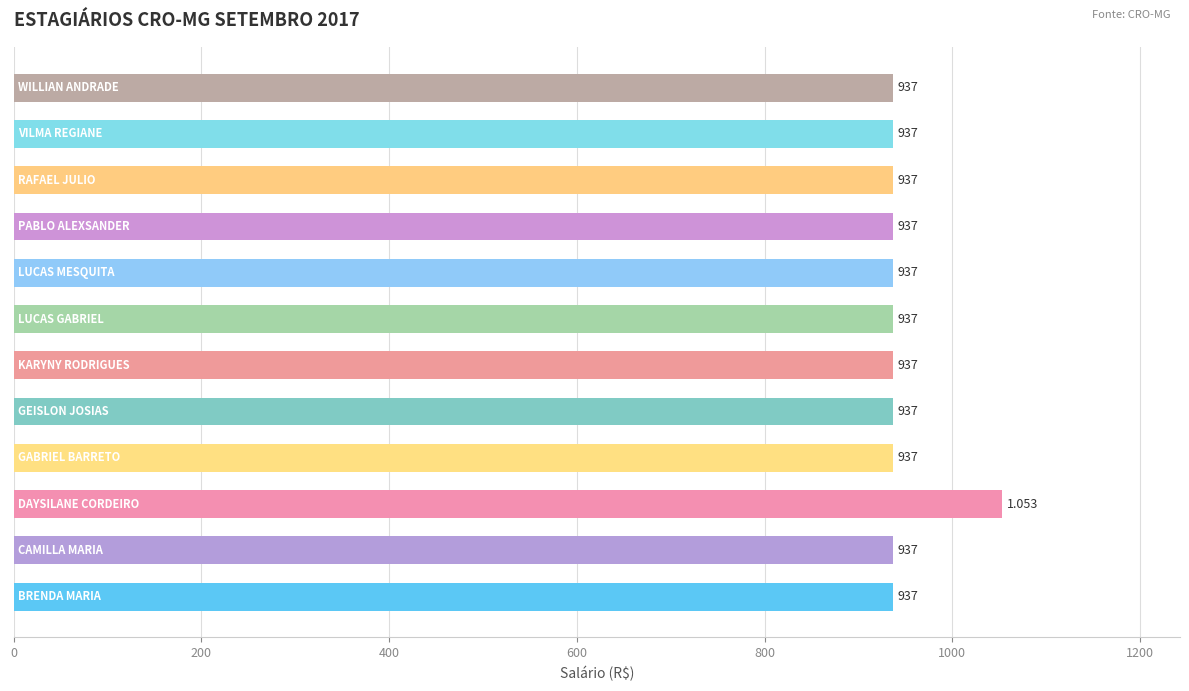

Does the chart contain any negative values?

No